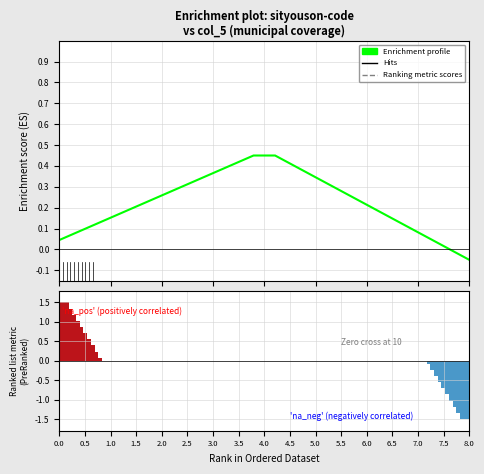

True or false: the data shows 0.0 at 17.

False